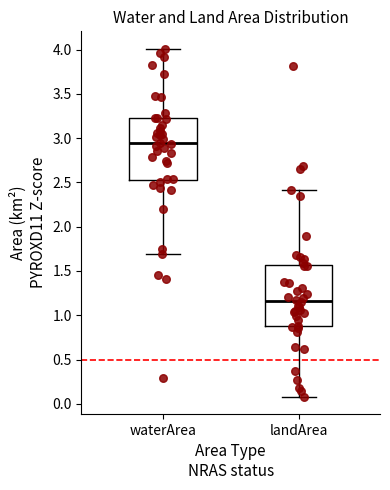

Where is the lower edge of the box for landArea on the y-axis? The values are not printed on the chart, so give them approximately, as read against the axis.

0.90